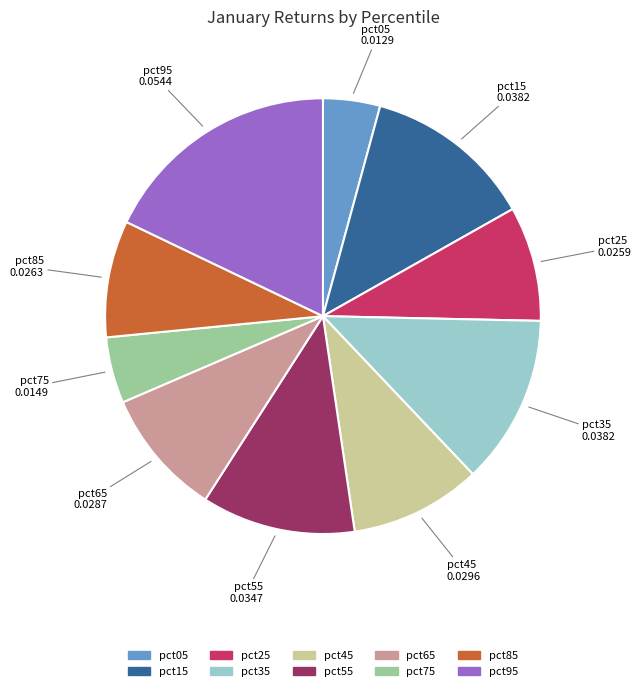

Do pct15 and pct85 together represent more than half of the pie?

No